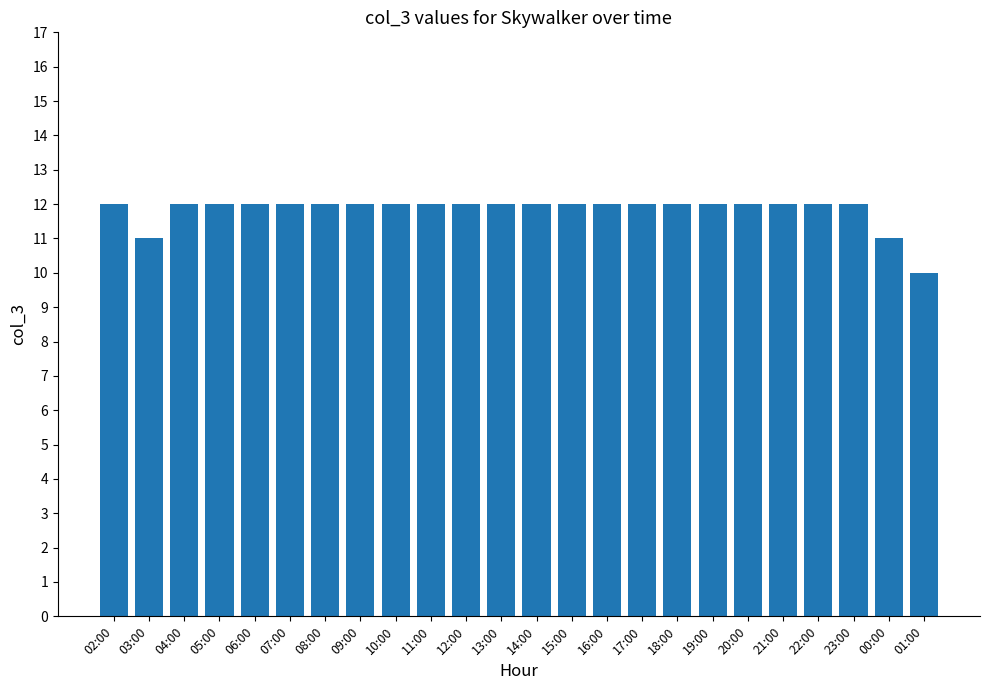

The value at 01:00 is 10. True or false?

True